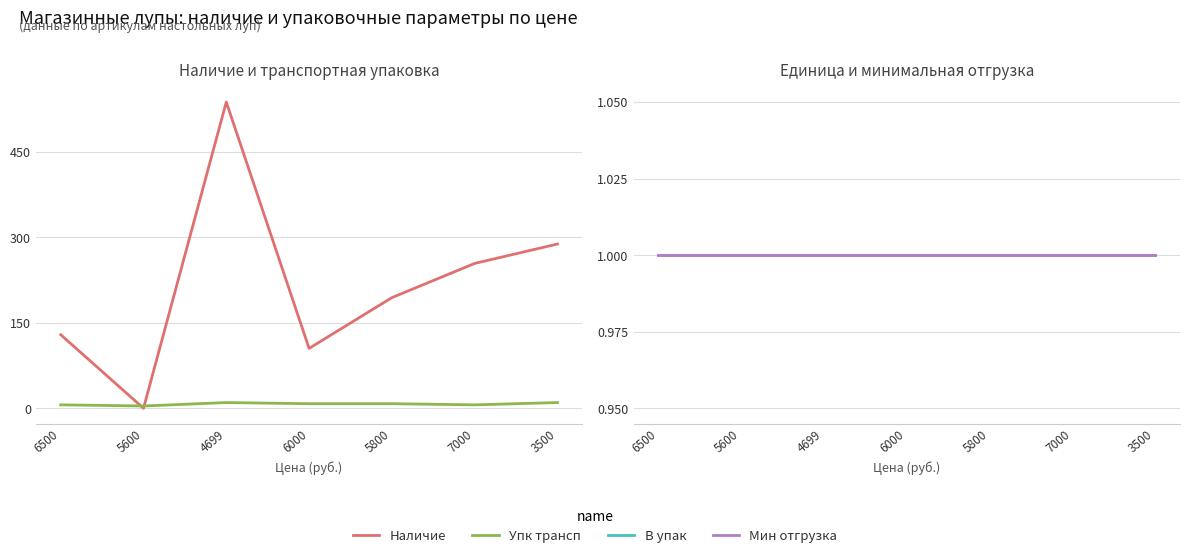

At which category does Наличие reach its first local valley?

5600